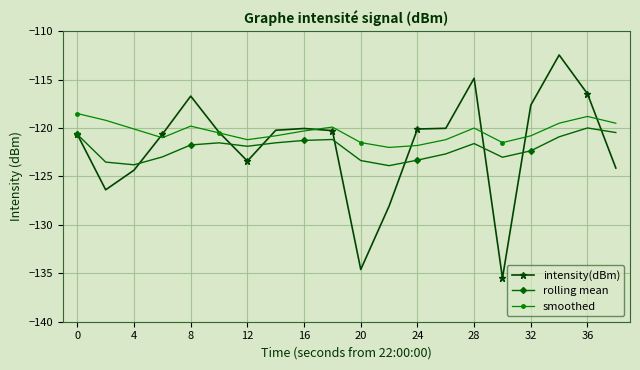

True or false: smoothed and intensity(dBm) cross at least once.

True